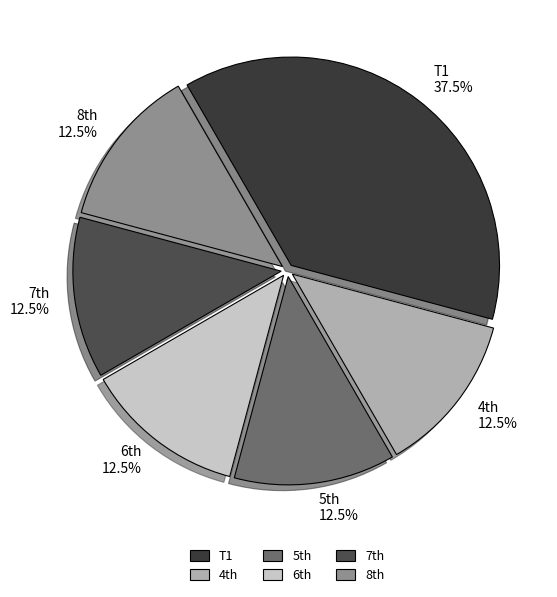

Is there a majority slice in this chart?

No